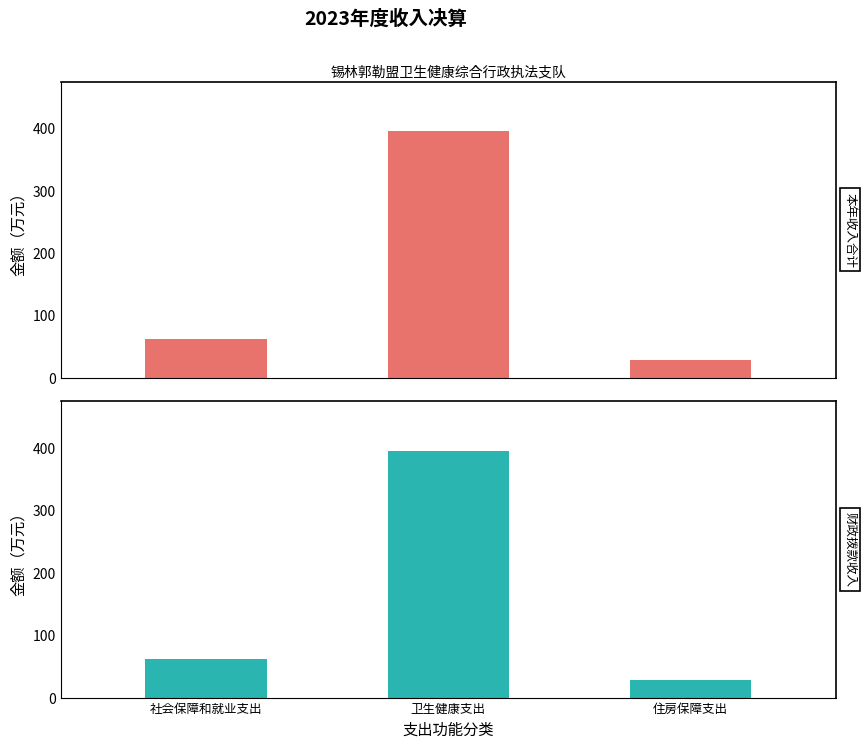

Reading right to left, transcribe all the data shown in this chart.

本年收入合计: 28.0	395.9	61.9
一般公共预算财政拨款: 28.0	395.9	61.9